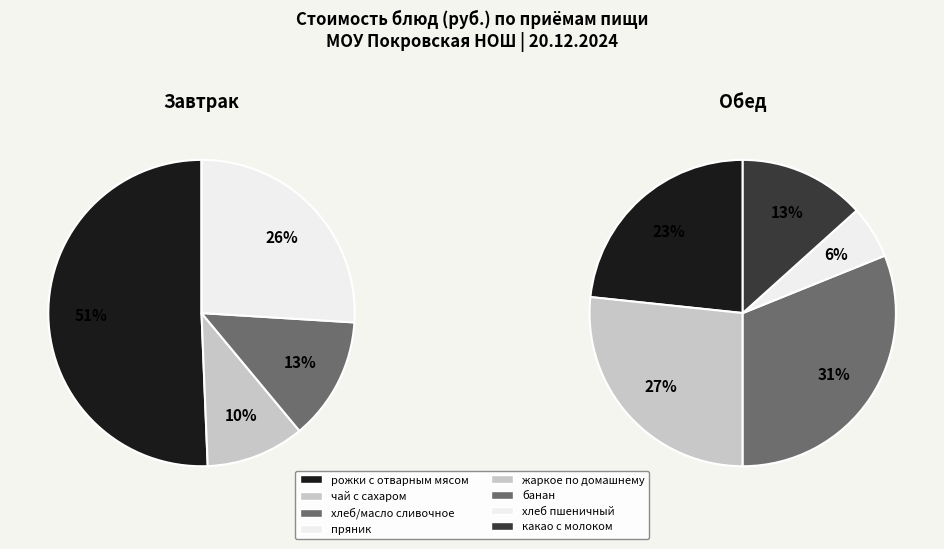

How much of the chart is everything except чай с сахаром?

95.2%